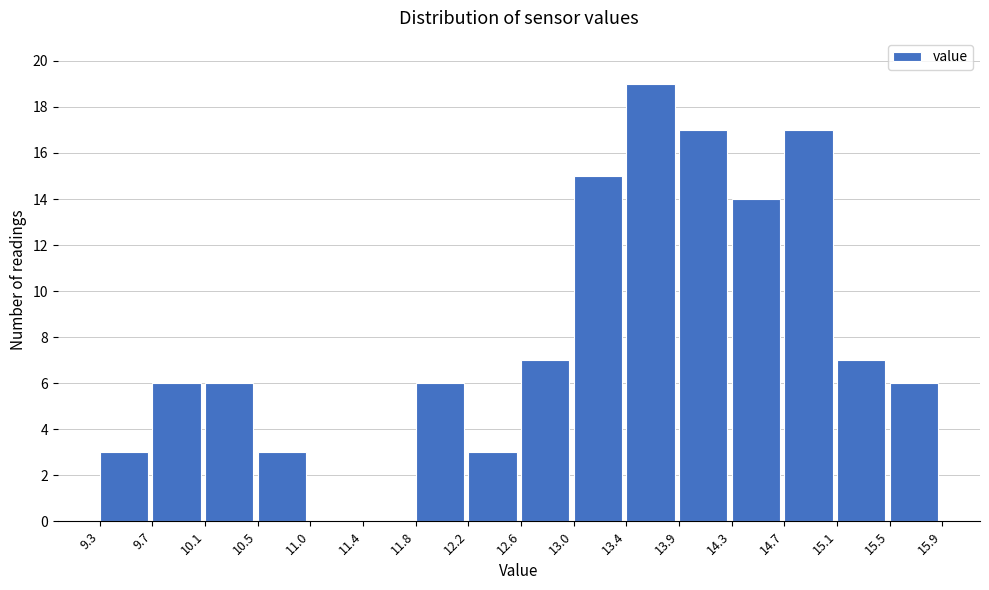

Over which range of the x-axis is the bar tallest?

13.4 to 13.9